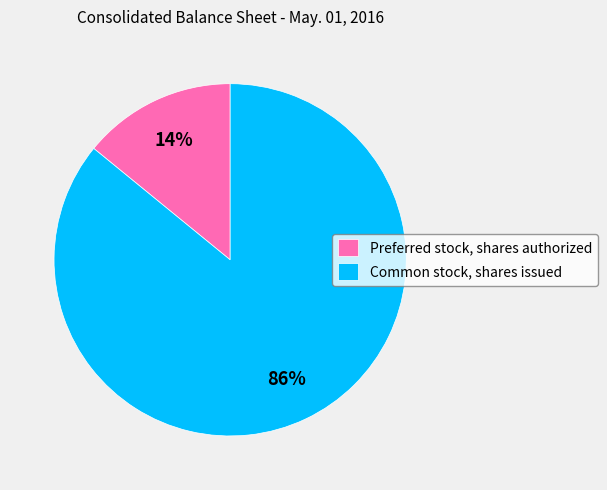

Which slice represents more than half of the pie?

Common stock, shares issued